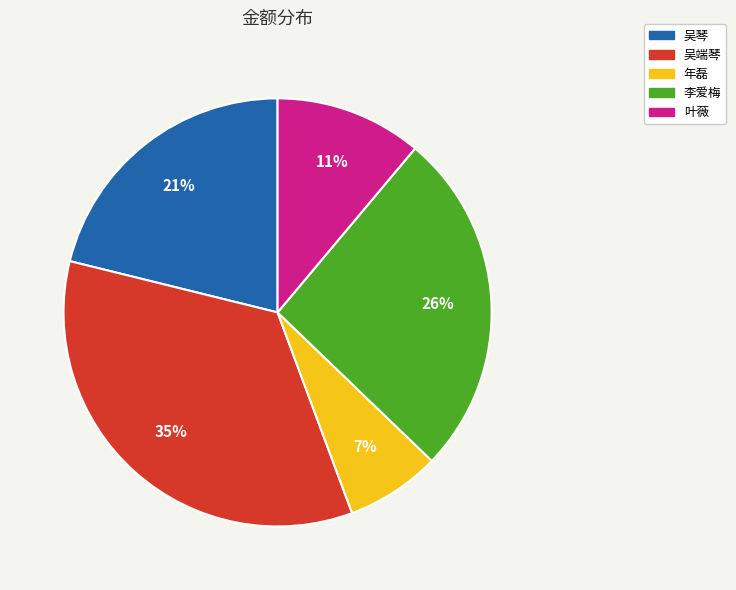

True or false: 叶薇 accounts for 11% of the total.

True